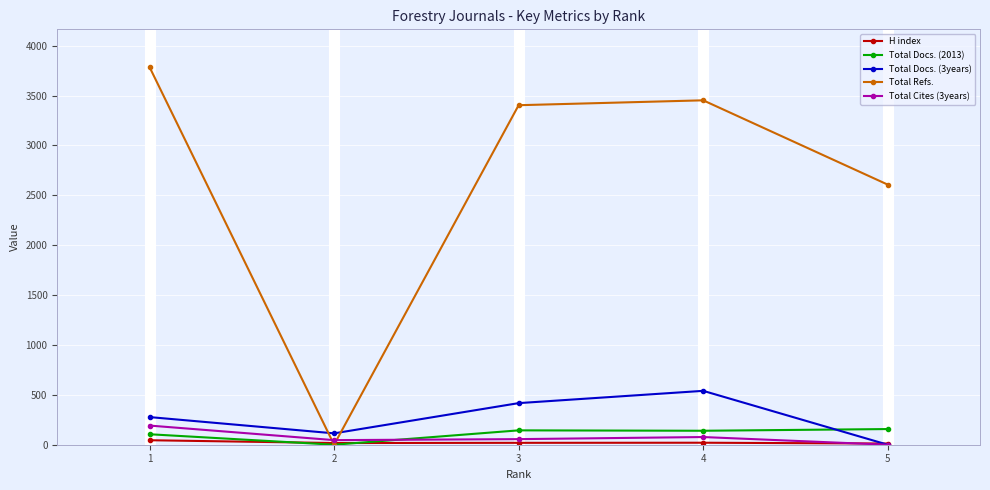

Rank the series at 4 from lowest to highest value.

H index, Total Cites (3years), Total Docs. (2013), Total Docs. (3years), Total Refs.